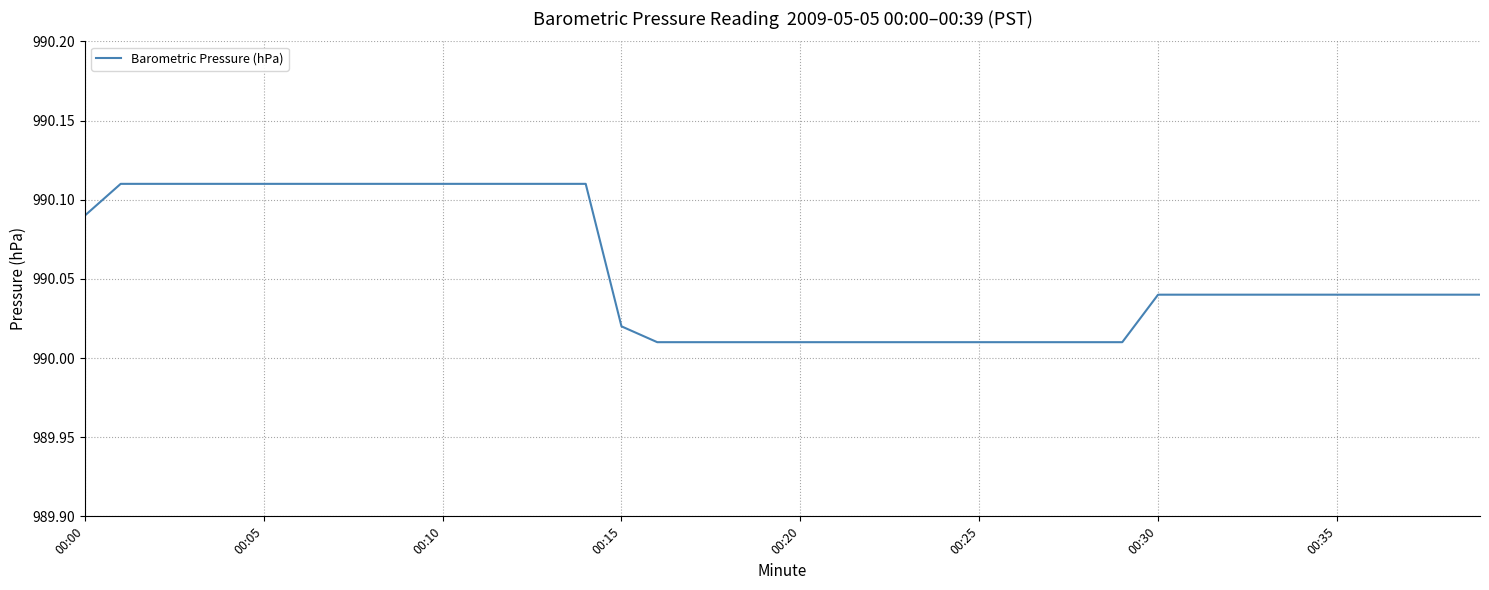

What is the label of the 11th point from the right?

29